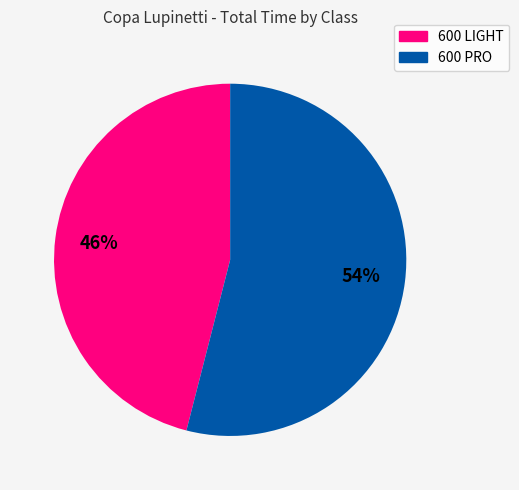

Does any single category account for the majority?

Yes